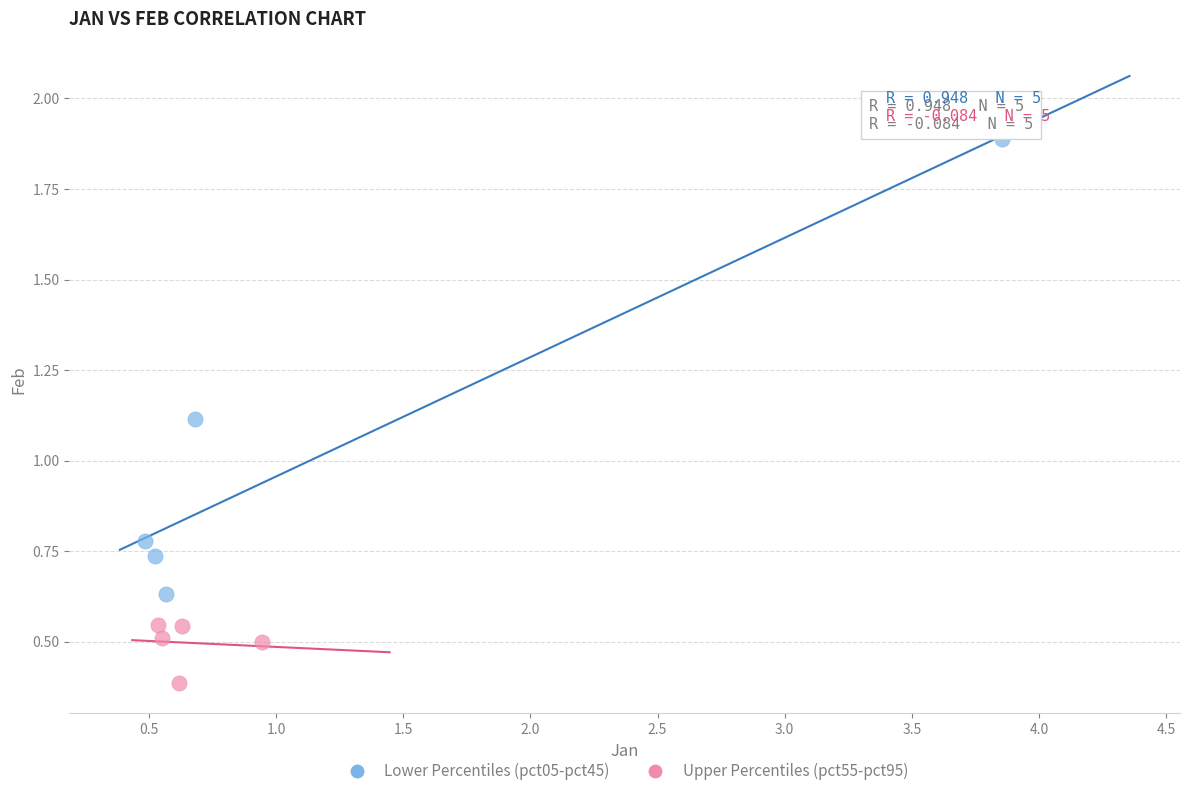

What are all the series names shown in the legend?

Lower Percentiles (pct05-pct45), Upper Percentiles (pct55-pct95)